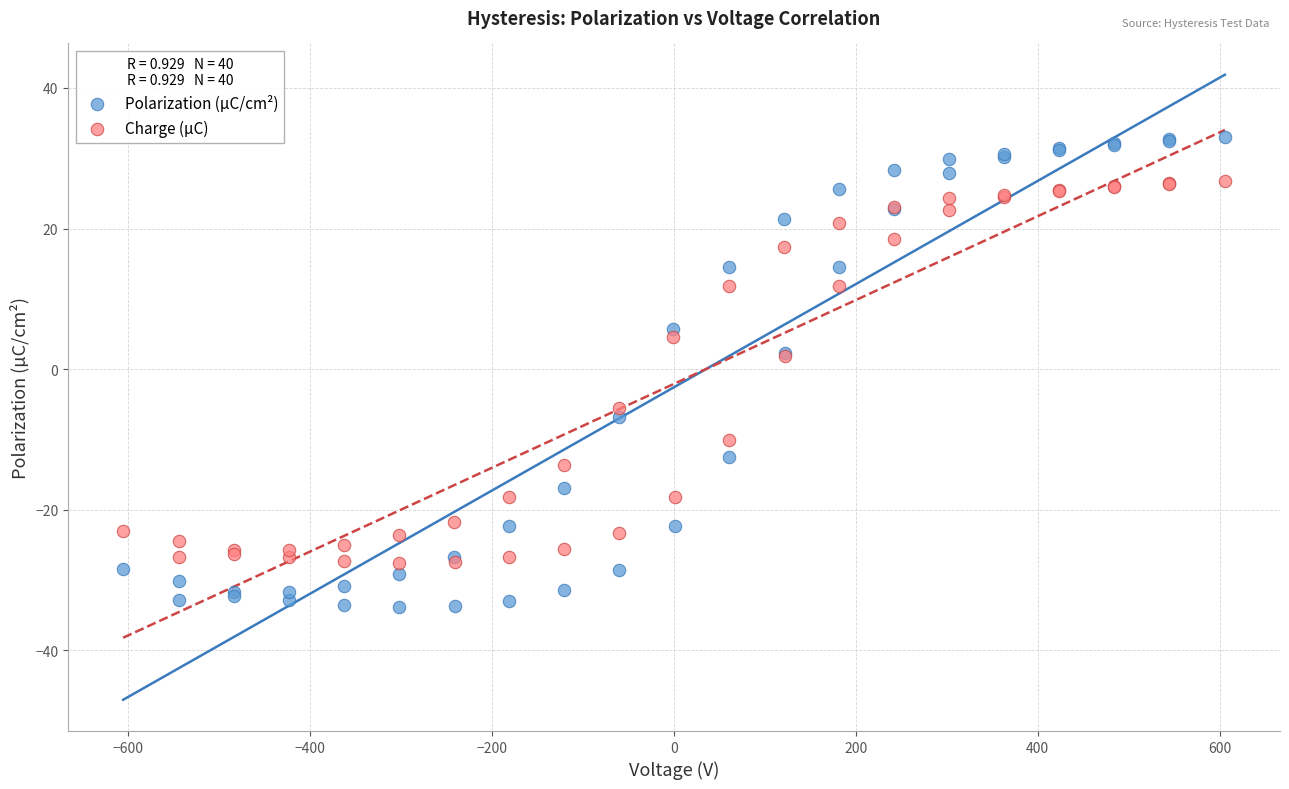

Which series reaches the minimum Y coordinate?

Polarization (µC/cm²)